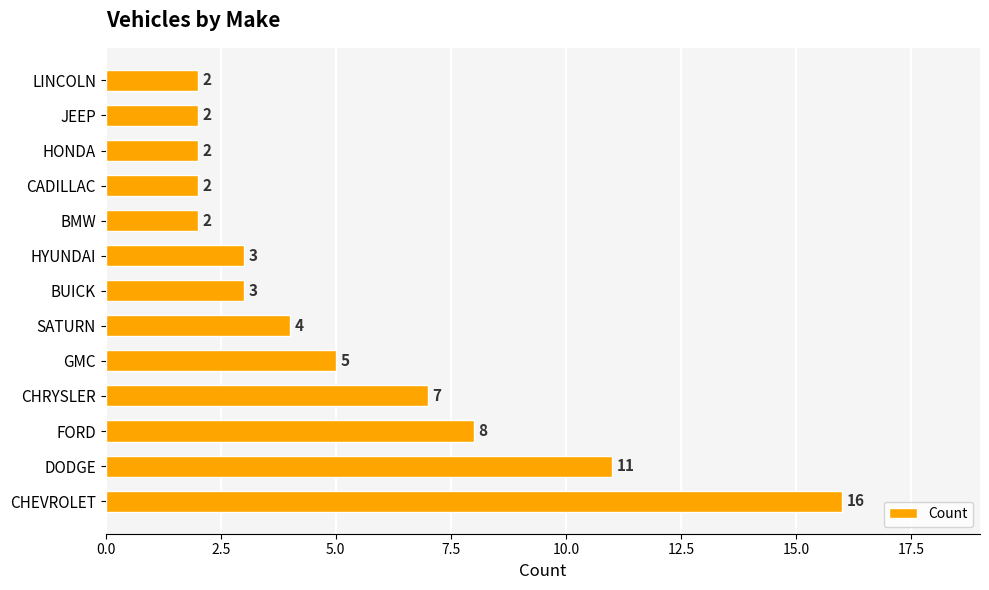

Reading top to bottom, list all the values displayed in this chart.

LINCOLN=2	JEEP=2	HONDA=2	CADILLAC=2	BMW=2	HYUNDAI=3	BUICK=3	SATURN=4	GMC=5	CHRYSLER=7	FORD=8	DODGE=11	CHEVROLET=16